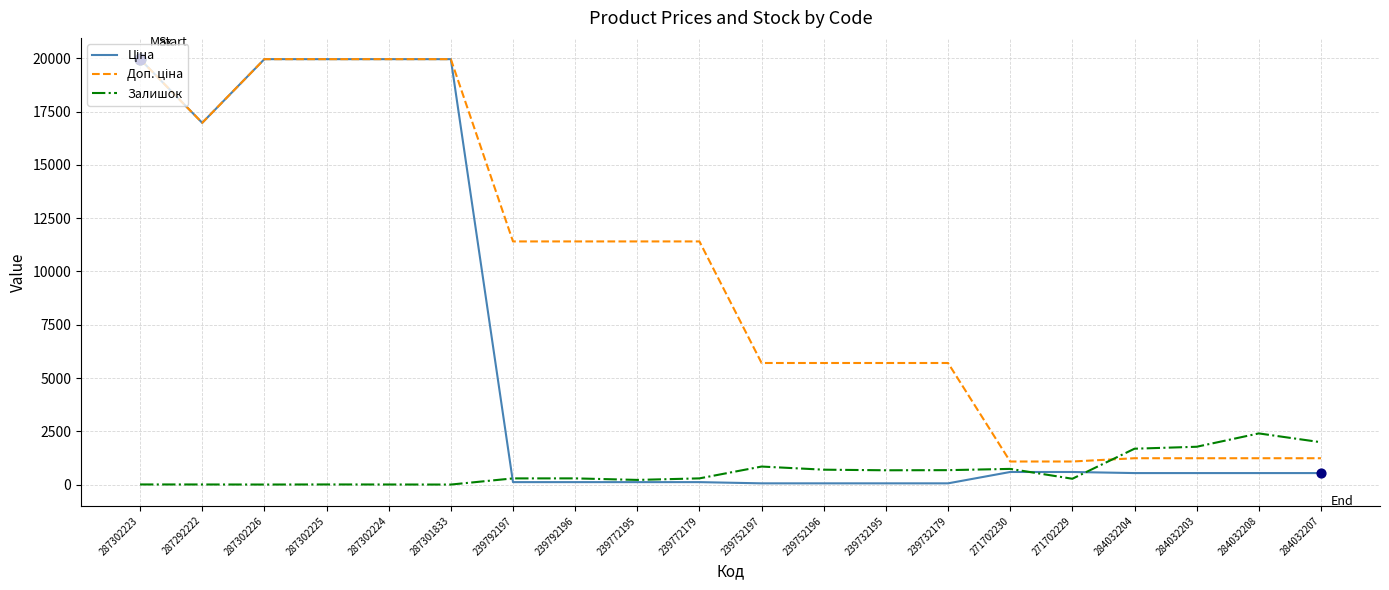

The Залишок series shows 676.0 at 239732179. True or false?

True